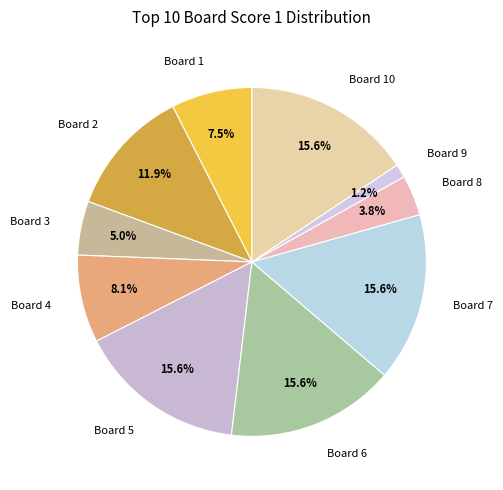

Combined, do Board 2 and Board 5 account for over 50%?

No